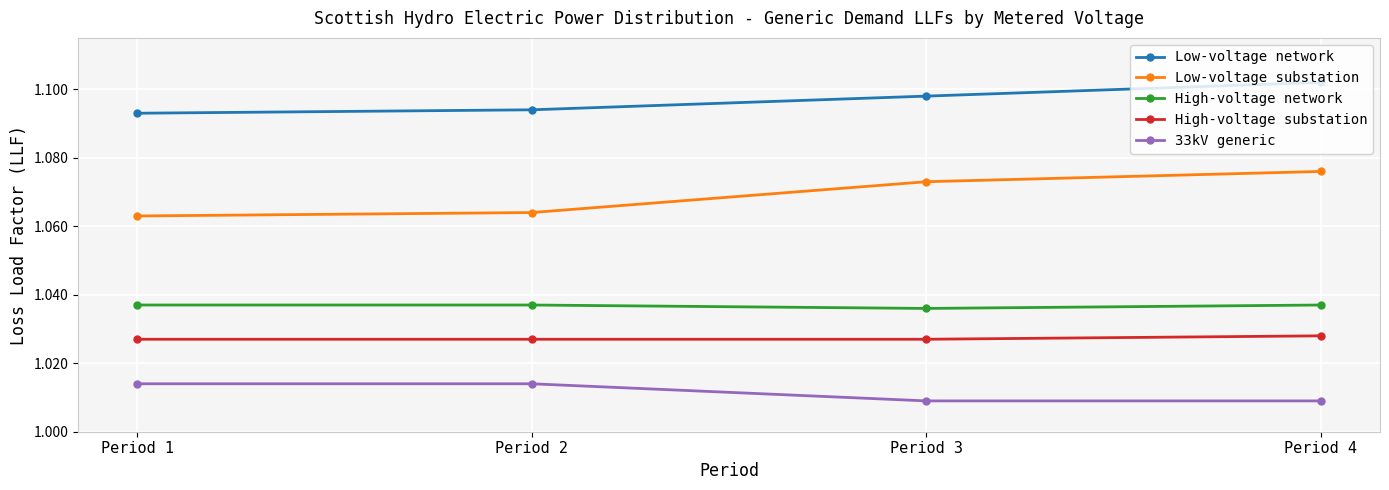

True or false: Low-voltage substation and High-voltage substation intersect in this chart.

False